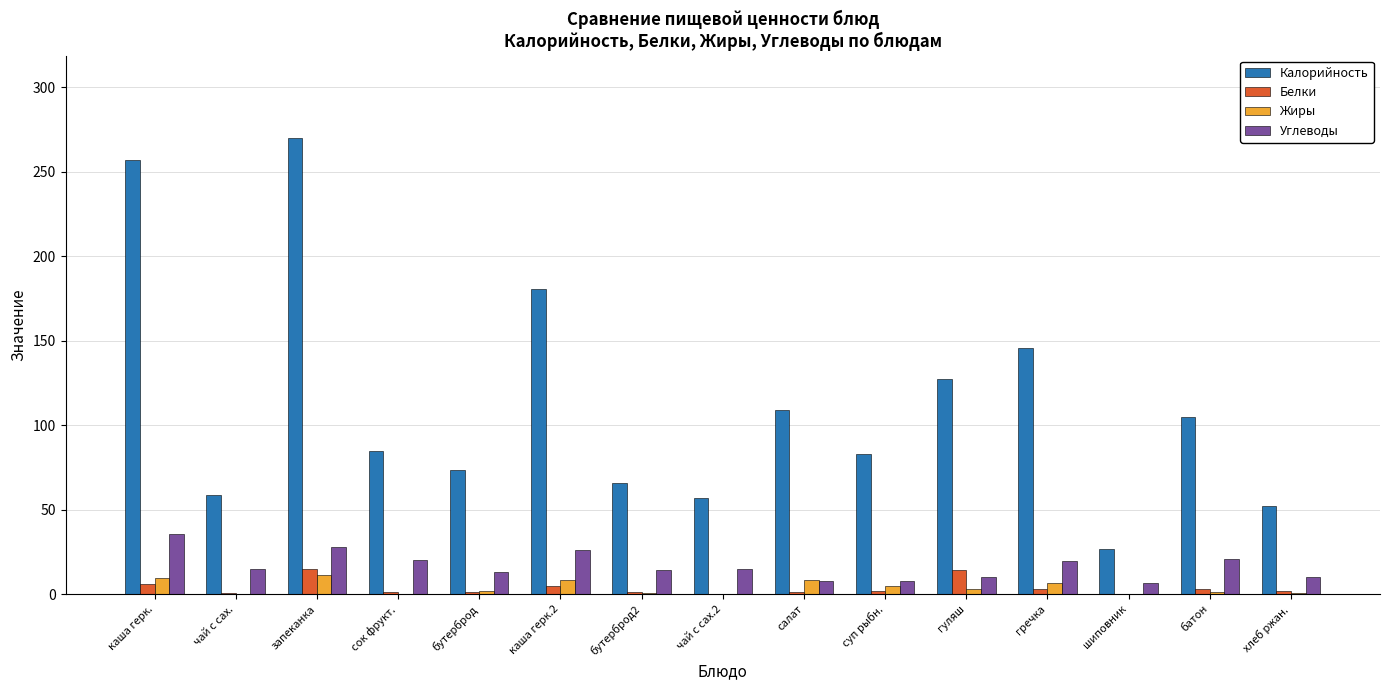

What is the difference between the Углеводы values at бутерброд2 and чай с сах.?

0.5